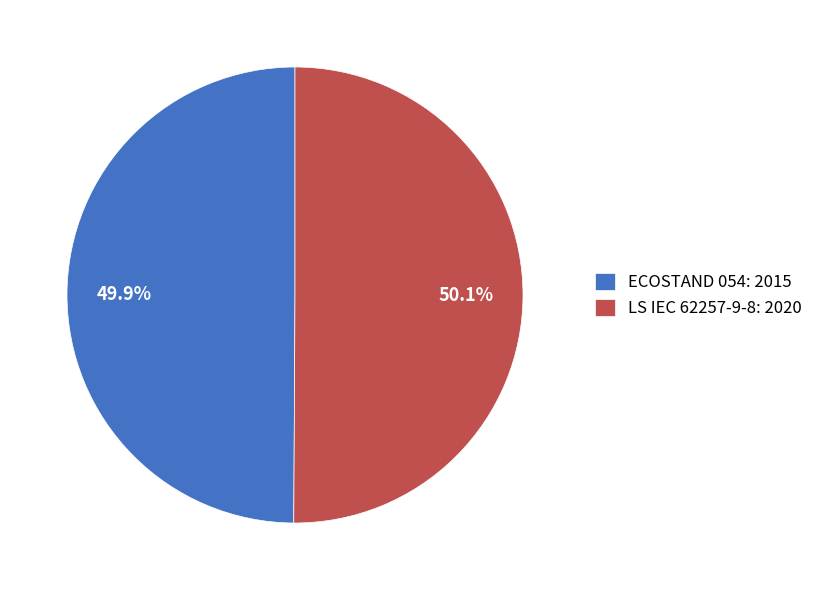

To the nearest percent, what percentage of the pie is ECOSTAND 054: 2015?

50%